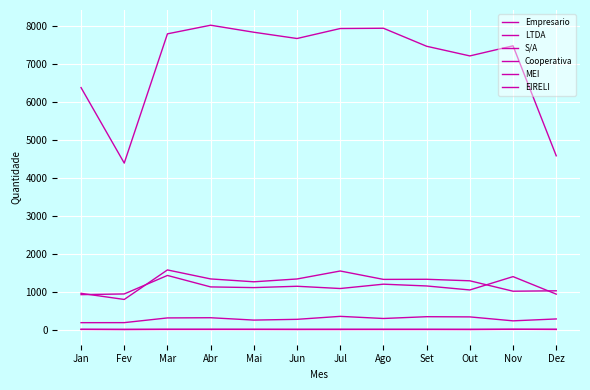

In EIRELI, how many points are higher than both neighbors (excluding endpoints)?

3